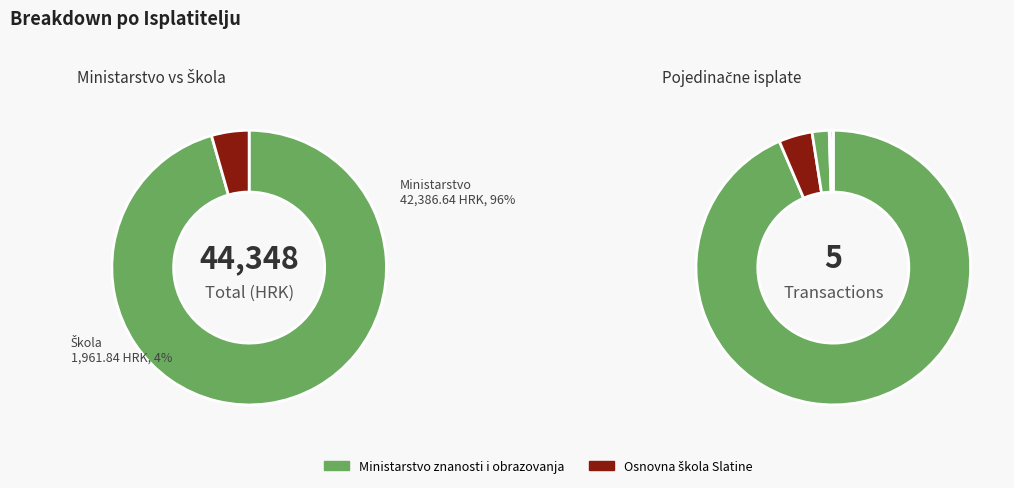

Count the number of slices in the pie.

5